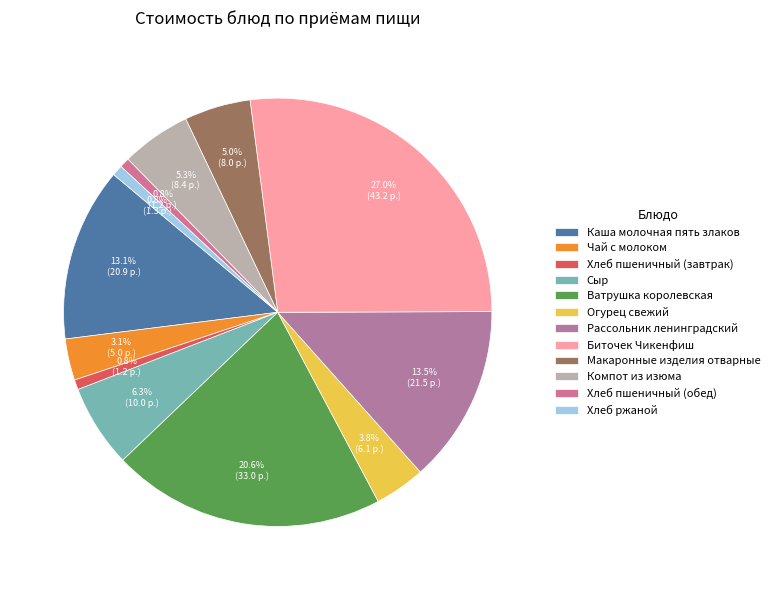

How many slices are in this pie chart?

12